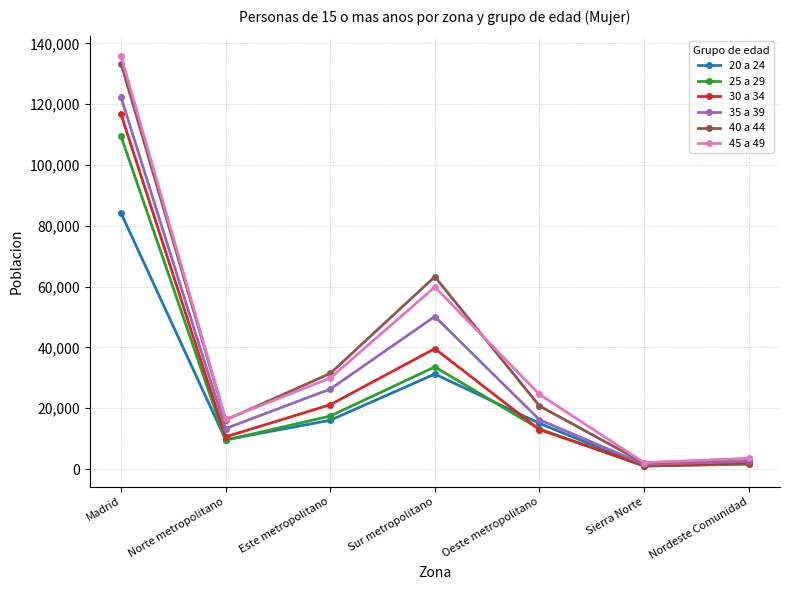

Does the chart display data point markers on the line(s)?

Yes